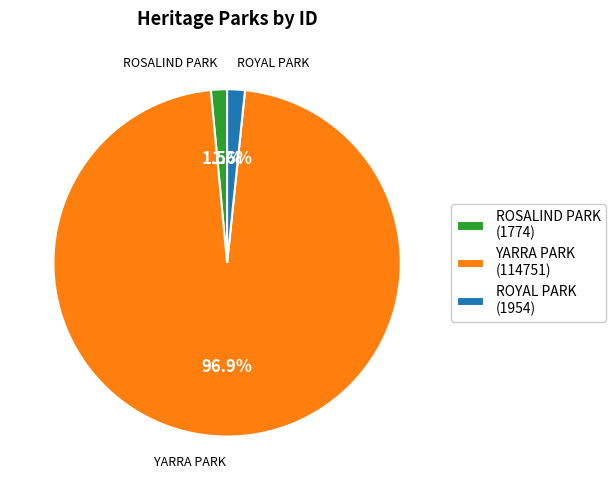

Count the number of slices in the pie.

3